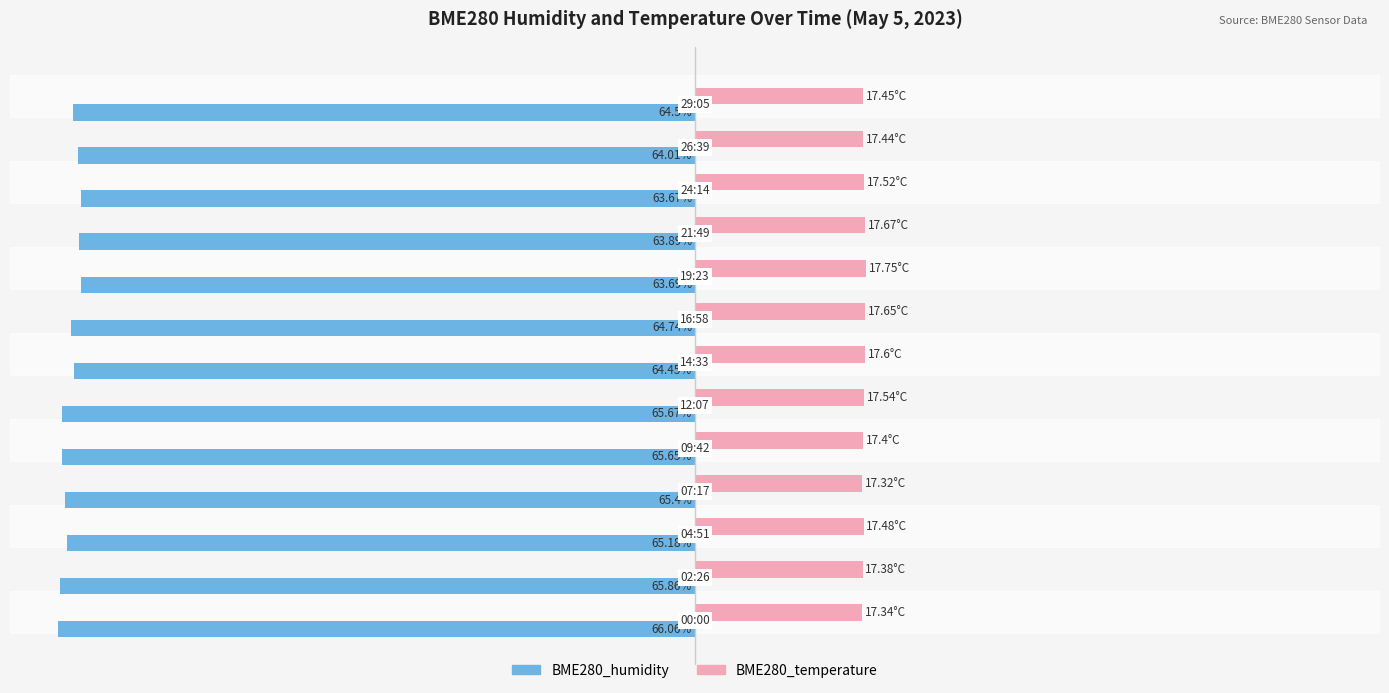

What are all the series names shown in the legend?

BME280_humidity, BME280_temperature